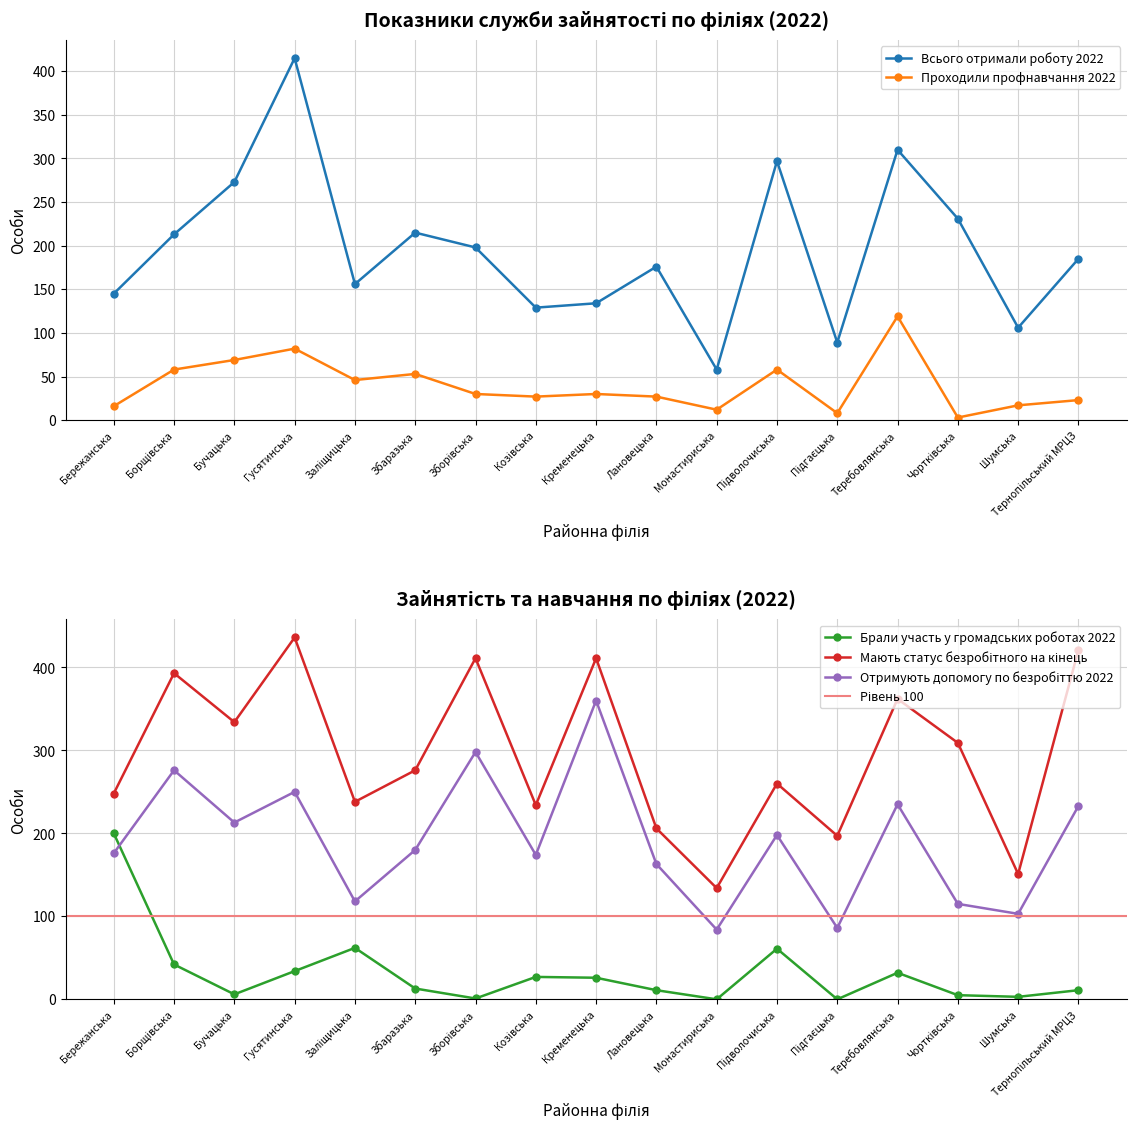

What is the label of the 14th point from the left?

Теребовлянська